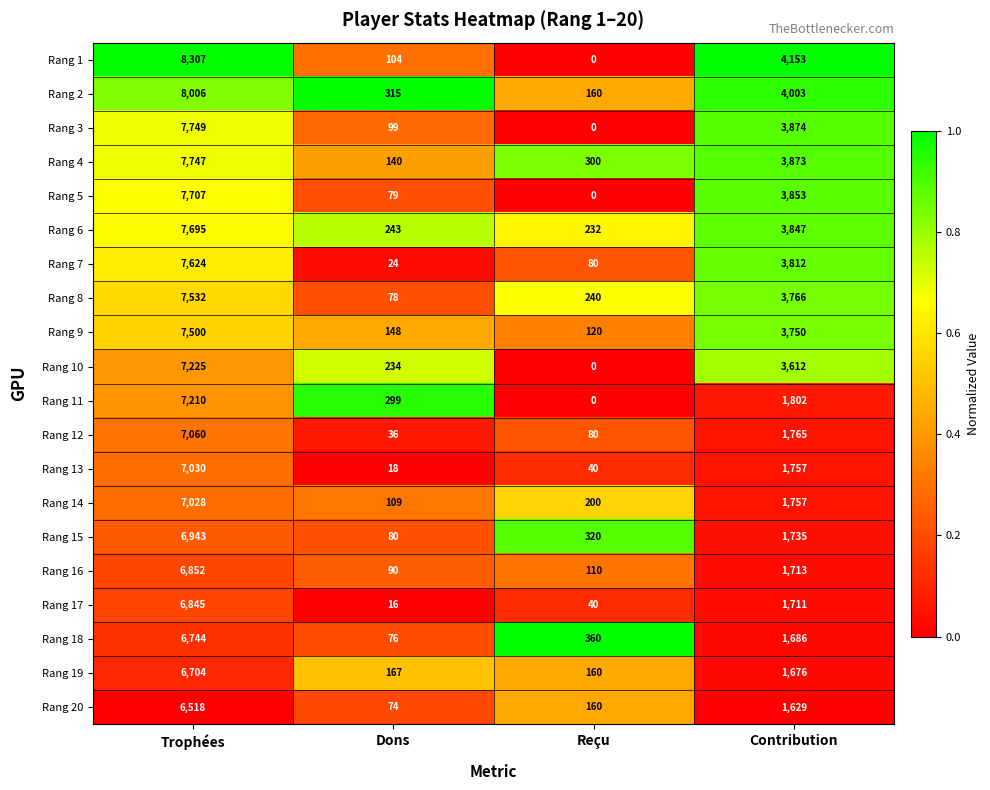

What is the average value of the Rang 17 series?

2153